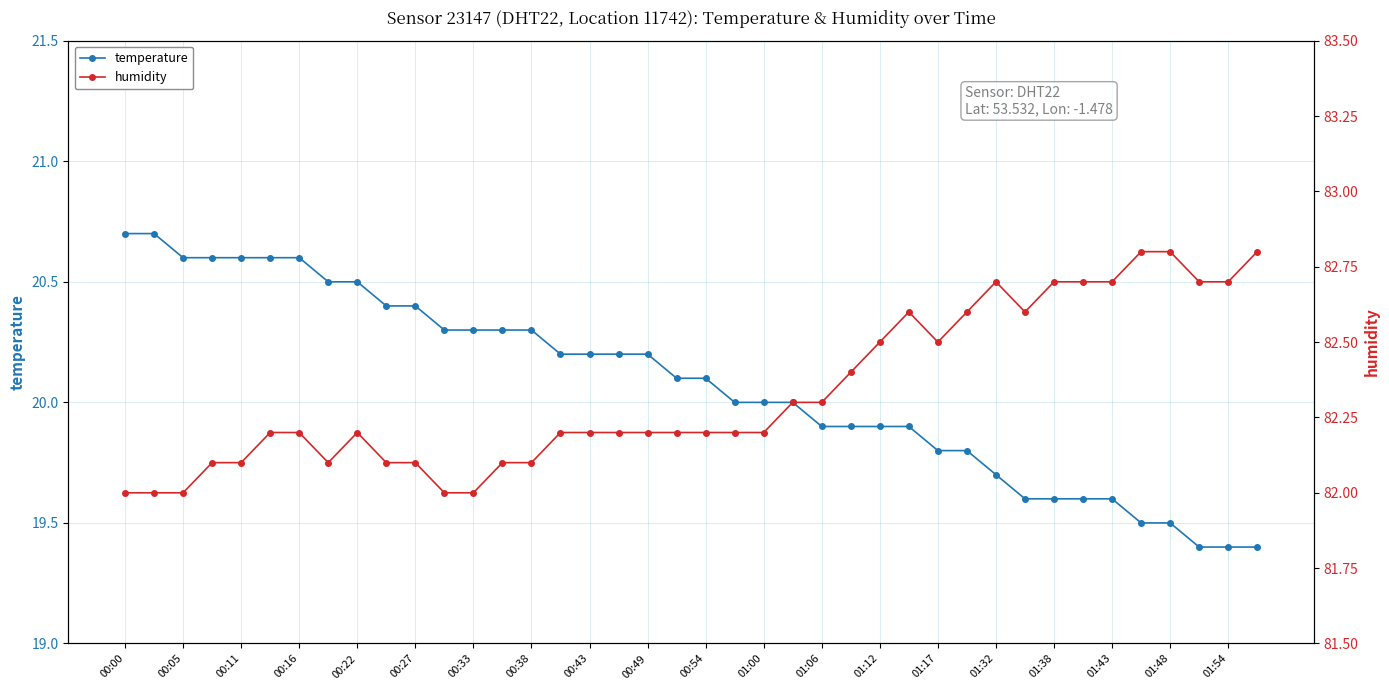

At which label does humidity reach its minimum?

00:00